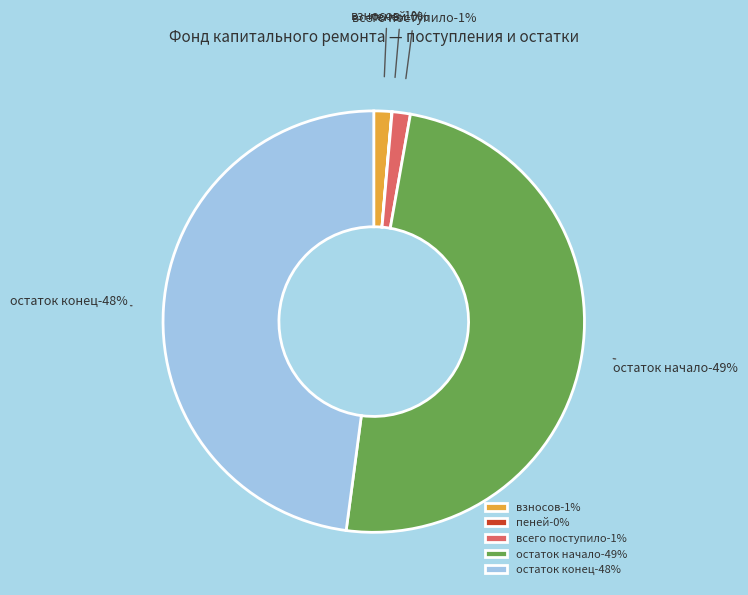

The всего поступило slice represents 1% of the pie. True or false?

True